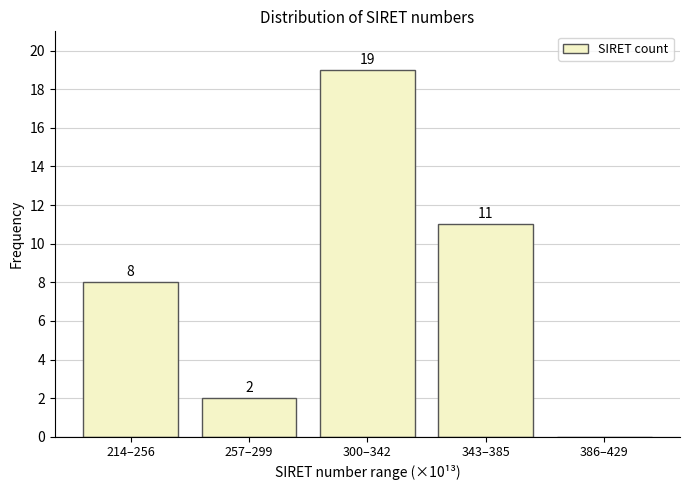

Reading left to right, extract all data points from this chart.

214–256=8	257–299=2	300–342=19	343–385=11	386–429=0